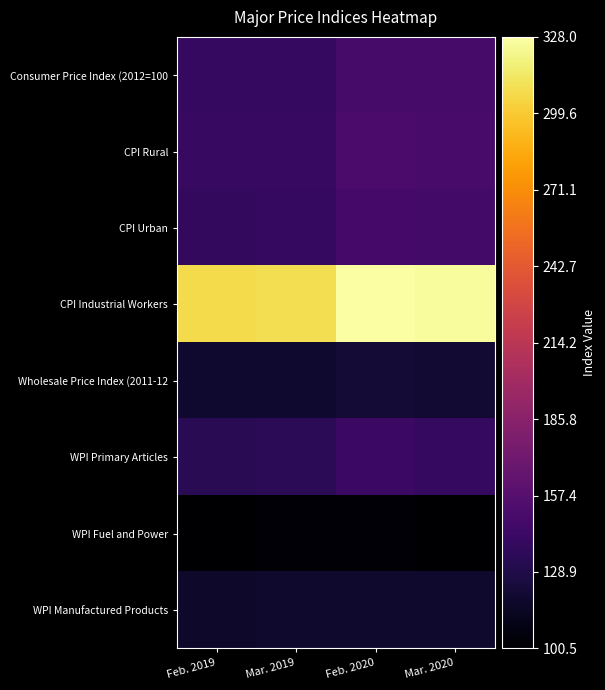

What is the total value across all series at Mar. 2020?

1251.9